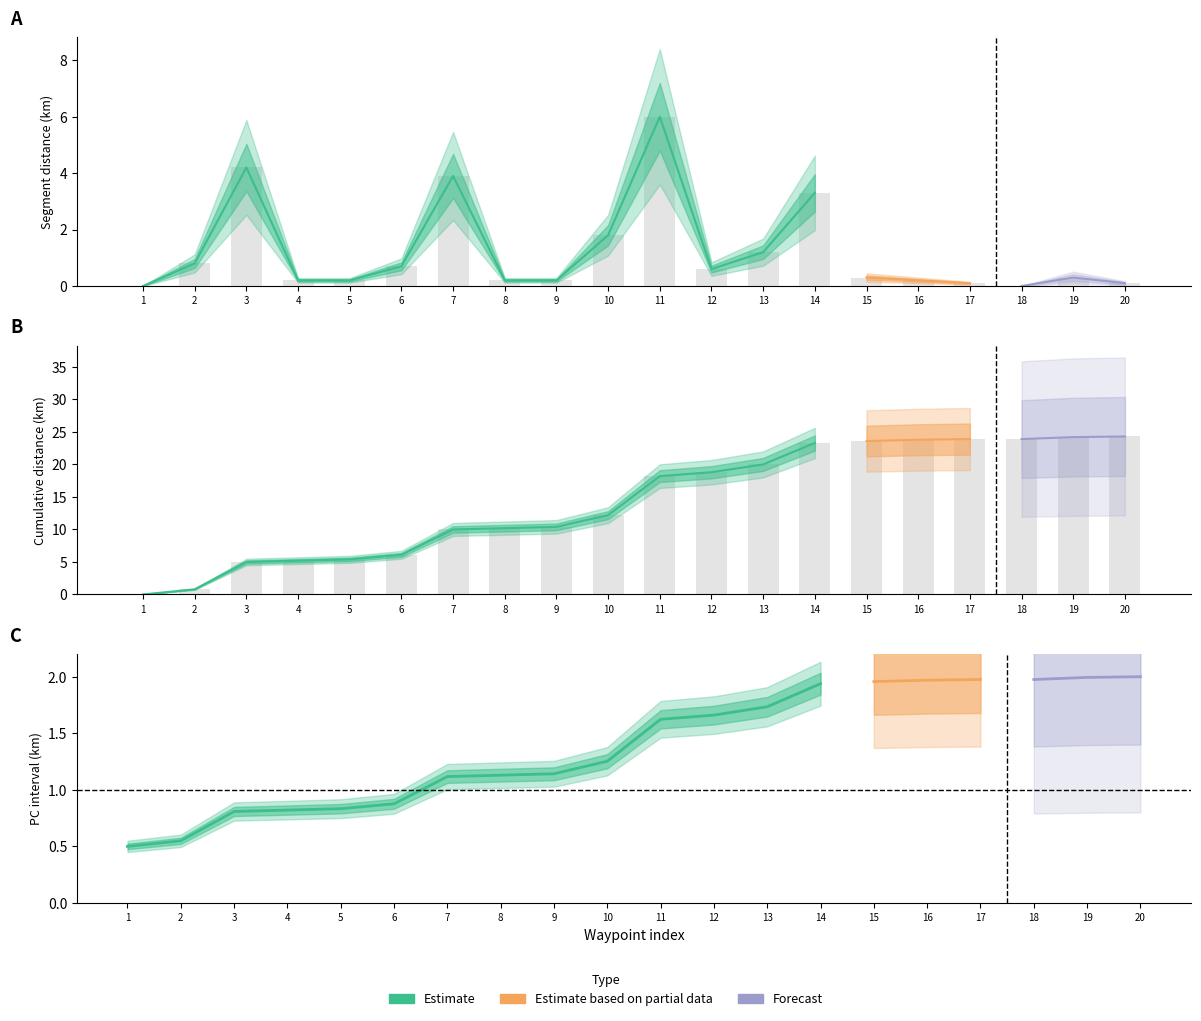

Is it true that col_5 equals 12.2 at 10?

True